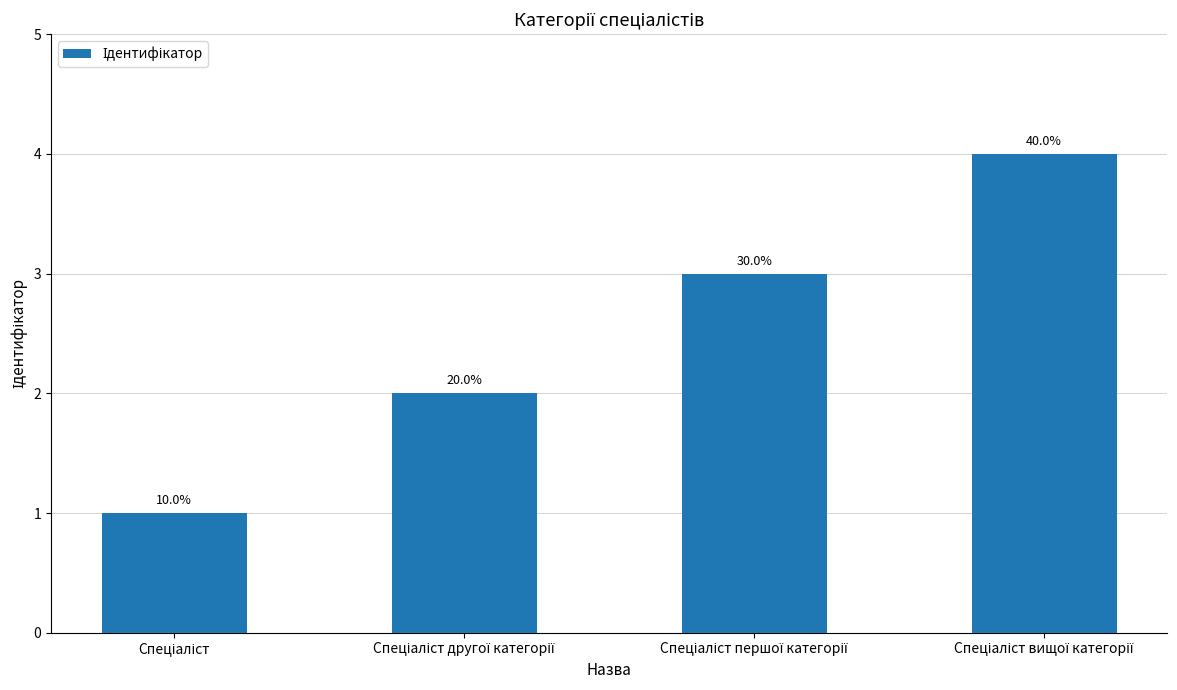

Read the value at Спеціаліст.

1